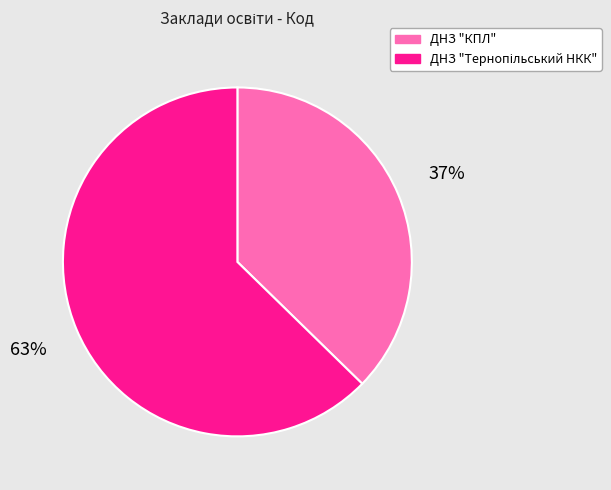

To the nearest percent, what is the average slice percentage?

50%